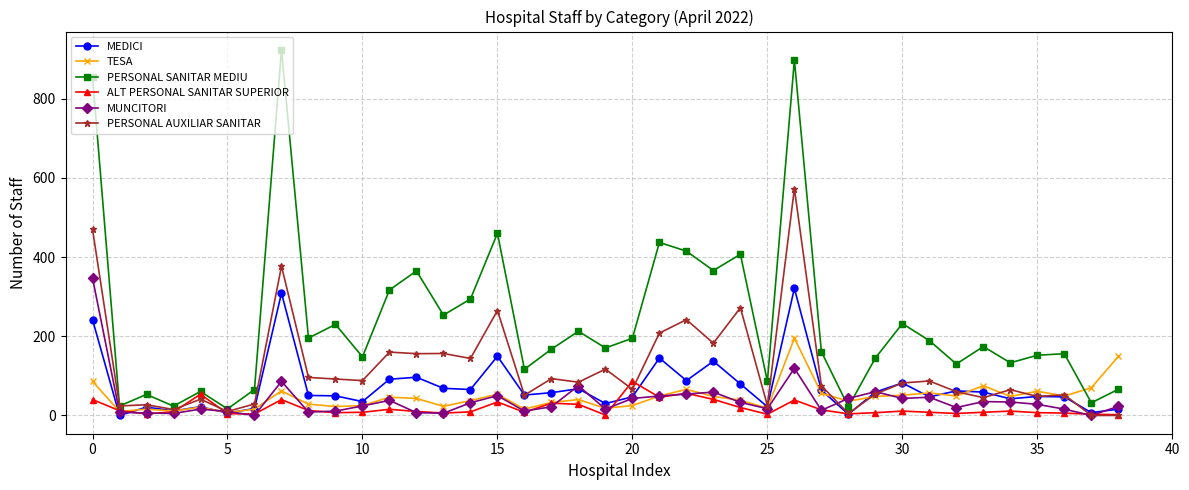

What is the difference between the maximum and second lowest values in the MUNCITORI series?

347.0